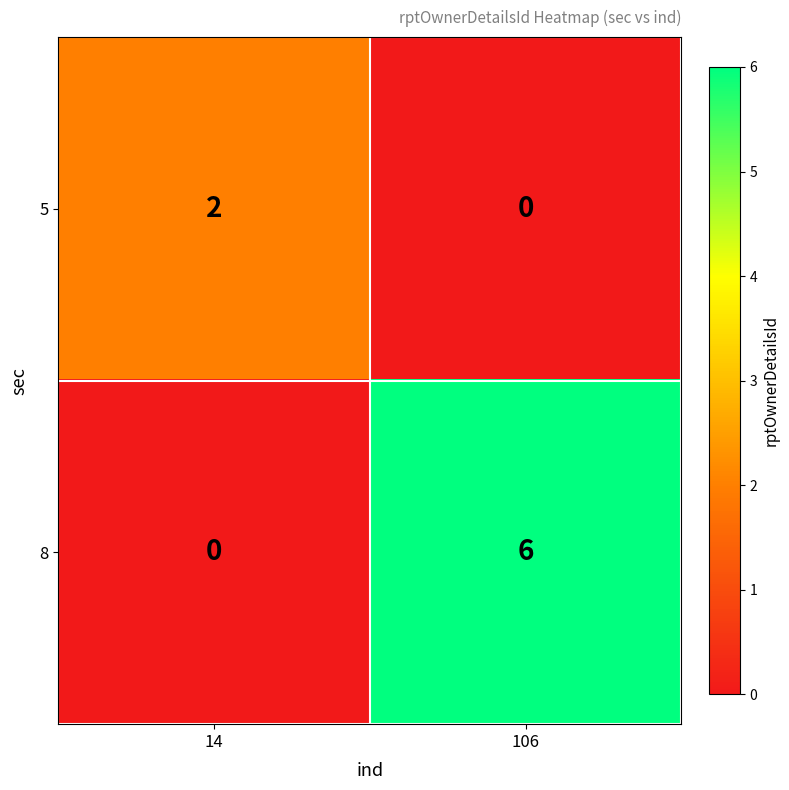

At how many categories does at least one series exceed 1?

2